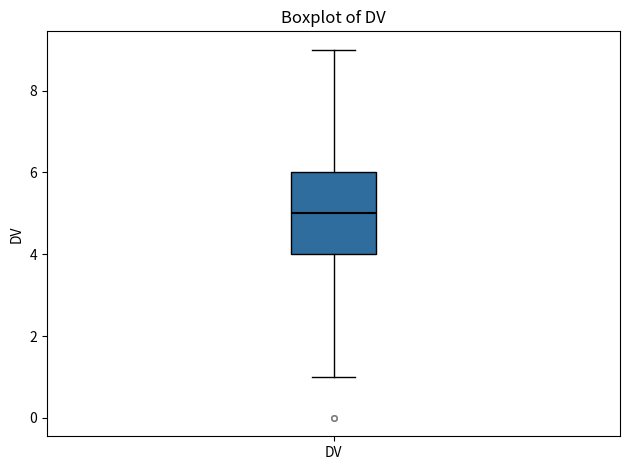

Where is the lower edge of the box for DV on the y-axis? The values are not printed on the chart, so give them approximately, as read against the axis.

4